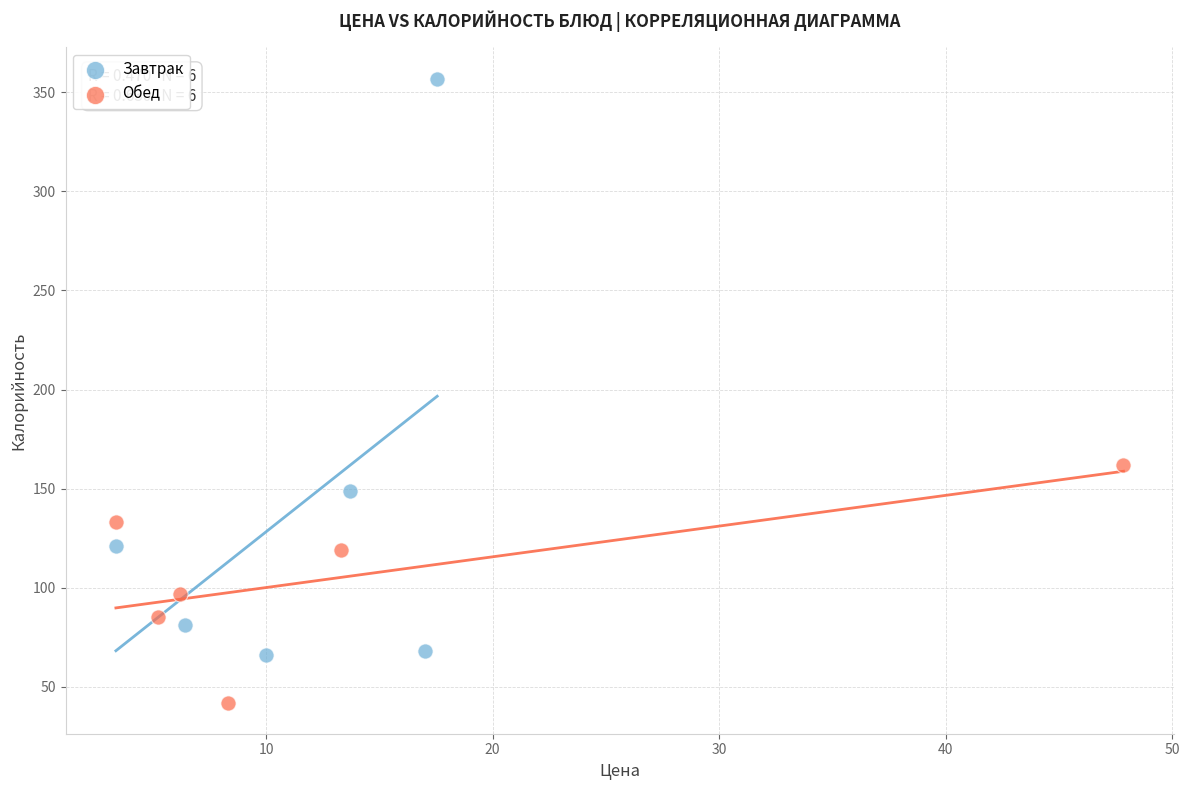

Which series has the largest Y range (max minus min)?

Завтрак